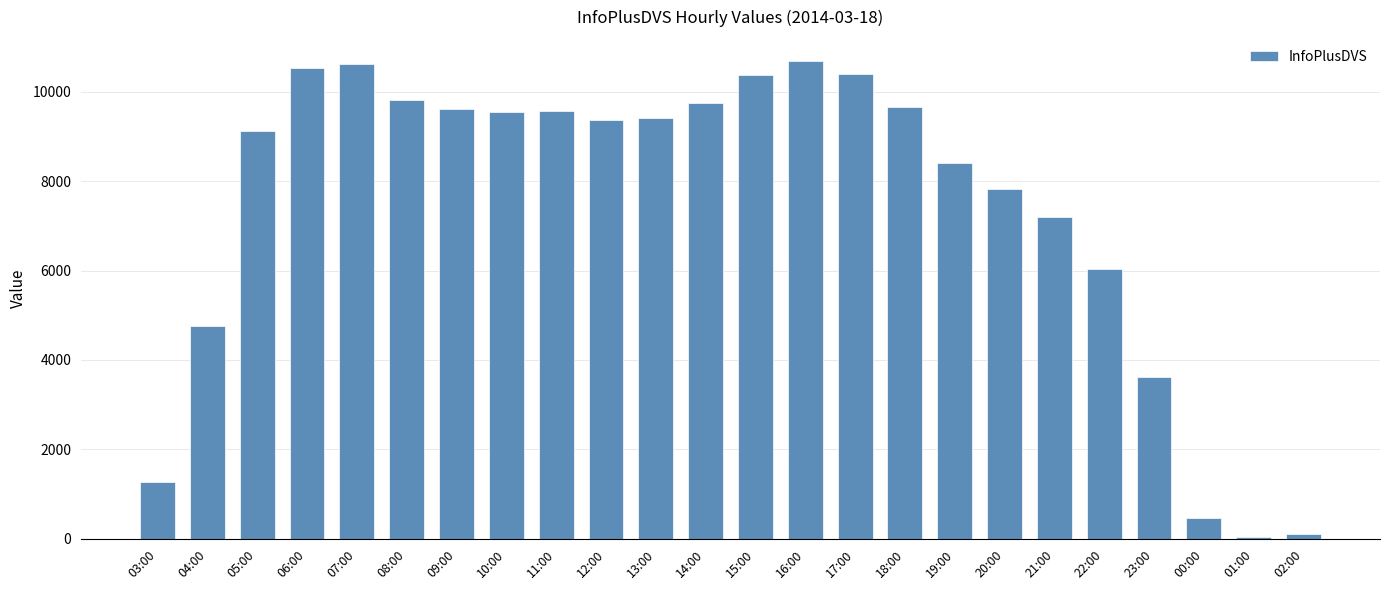

How many data points does each series have?

24